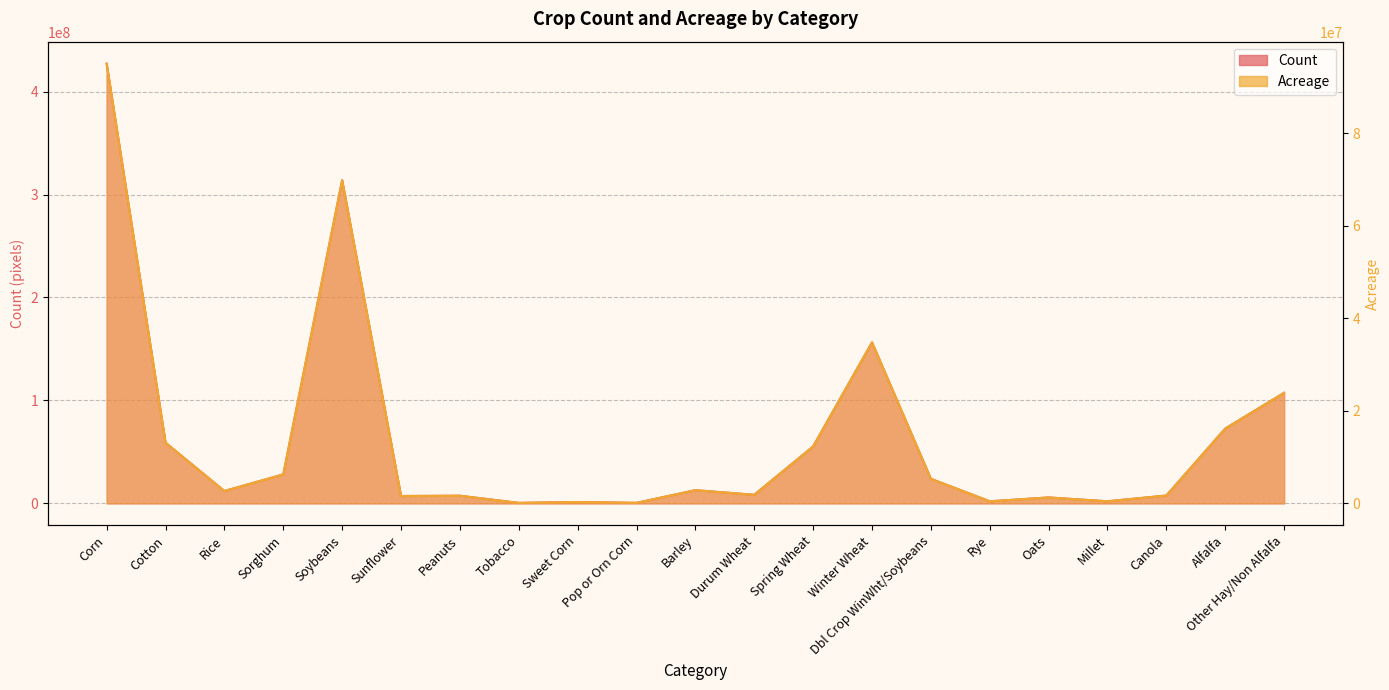

Which series has the largest range (max minus min)?

Acreage